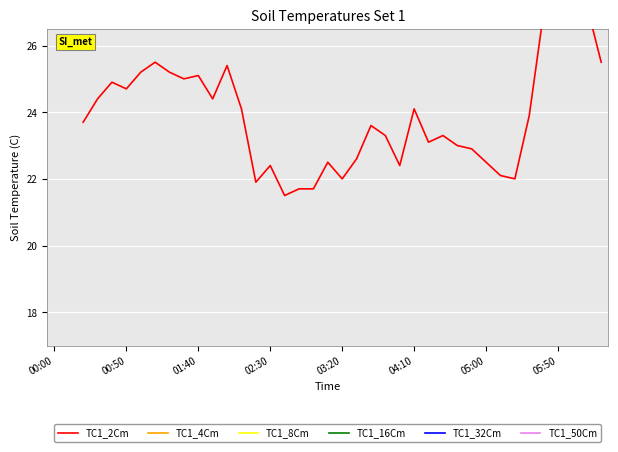

At 02:30, list the series in order from largest to smallest.

TC1_2Cm, TC1_4Cm, TC1_8Cm, TC1_16Cm, TC1_32Cm, TC1_50Cm